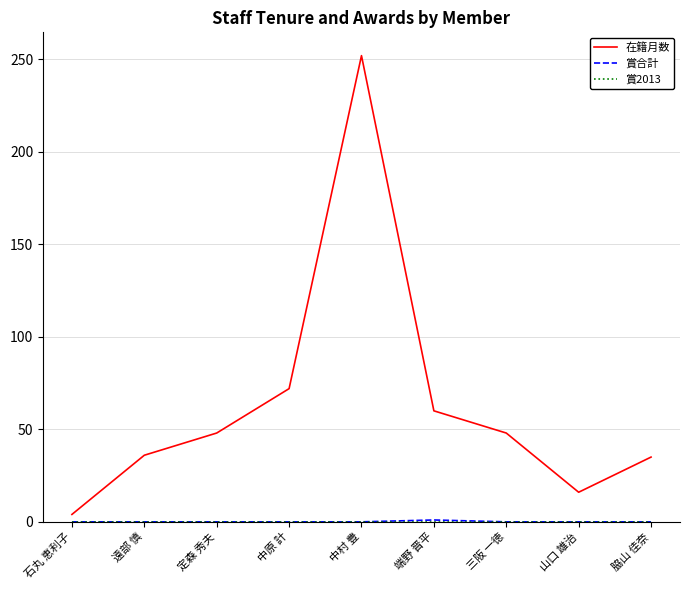

True or false: 在籍月数 has a value of 60 at 端野 晋平.

True